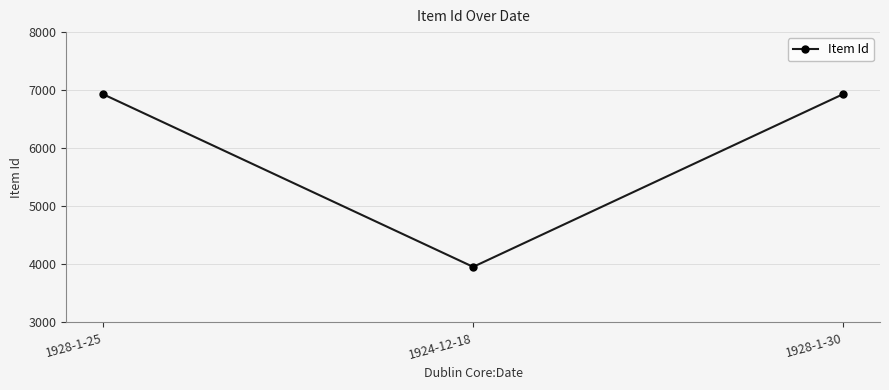

Read the value at 1924-12-18, to the nearest 50.

3950